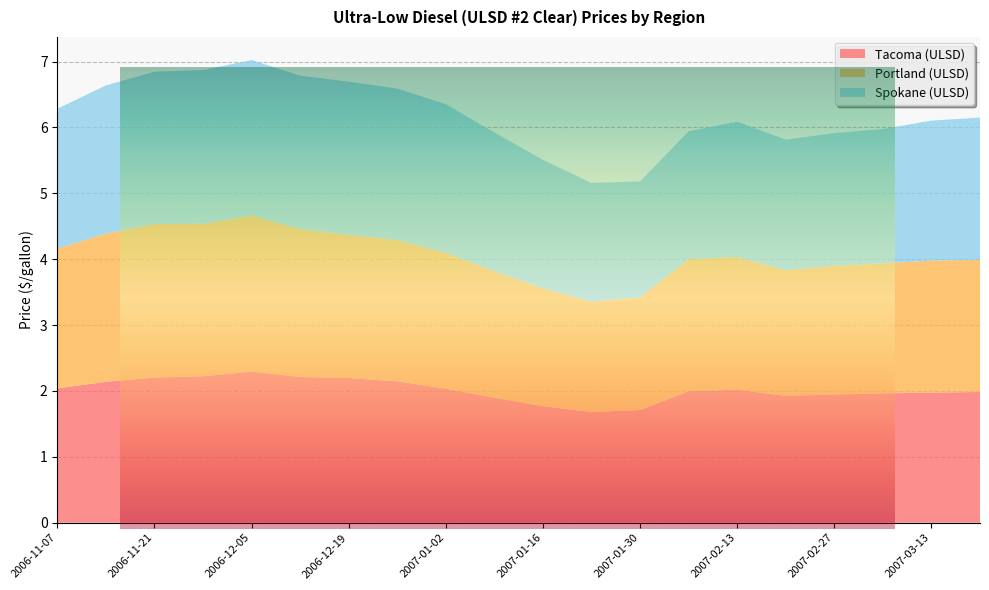

Reading left to right, what are all the values shown in this chart?

Tacoma (ULSD): 2006-11-07=2.0	2006-11-14=2.1	2006-11-21=2.2	2006-11-28=2.2	2006-12-05=2.3	2006-12-12=2.2	2006-12-19=2.2	2006-12-26=2.1	2007-01-02=2.0	2007-01-09=1.9	2007-01-16=1.8	2007-01-23=1.7	2007-01-30=1.7	2007-02-06=2.0	2007-02-13=2.0	2007-02-20=1.9	2007-02-27=1.9	2007-03-06=2.0	2007-03-13=2.0	2007-03-20=2.0
Portland (ULSD): 2006-11-07=2.1	2006-11-14=2.2	2006-11-21=2.3	2006-11-28=2.3	2006-12-05=2.4	2006-12-12=2.2	2006-12-19=2.2	2006-12-26=2.1	2007-01-02=2.1	2007-01-09=1.9	2007-01-16=1.8	2007-01-23=1.7	2007-01-30=1.7	2007-02-06=2.0	2007-02-13=2.0	2007-02-20=1.9	2007-02-27=2.0	2007-03-06=2.0	2007-03-13=2.0	2007-03-20=2.0
Spokane (ULSD): 2006-11-07=2.1	2006-11-14=2.2	2006-11-21=2.3	2006-11-28=2.3	2006-12-05=2.4	2006-12-12=2.3	2006-12-19=2.3	2006-12-26=2.3	2007-01-02=2.3	2007-01-09=2.1	2007-01-16=1.9	2007-01-23=1.8	2007-01-30=1.8	2007-02-06=1.9	2007-02-13=2.1	2007-02-20=2.0	2007-02-27=2.0	2007-03-06=2.0	2007-03-13=2.1	2007-03-20=2.2